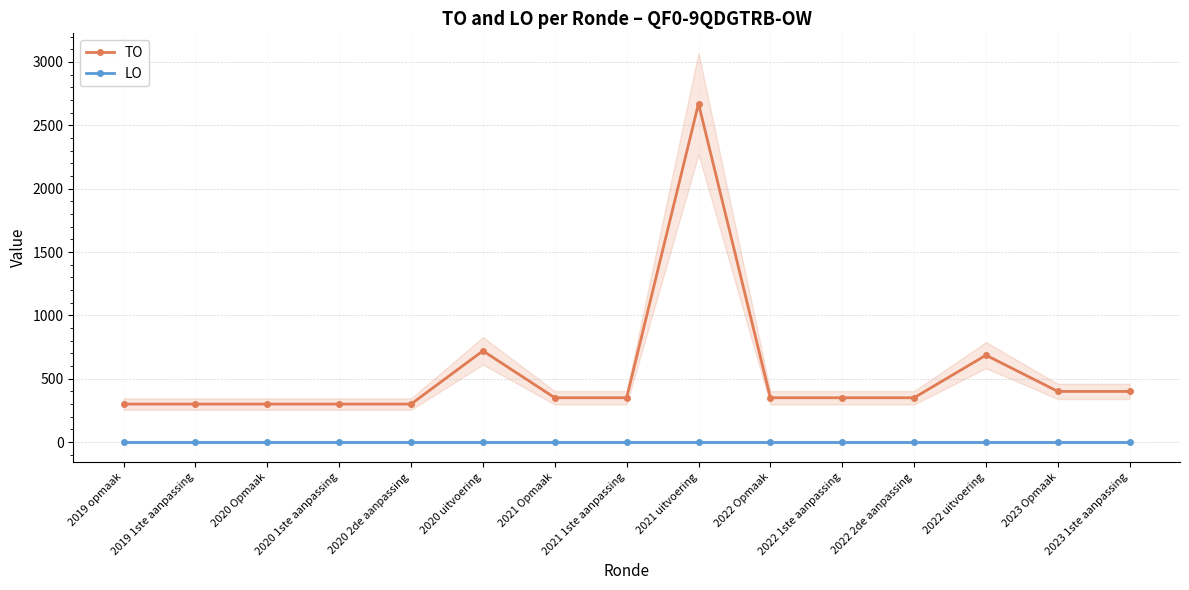

True or false: TO and LO cross at least once.

False